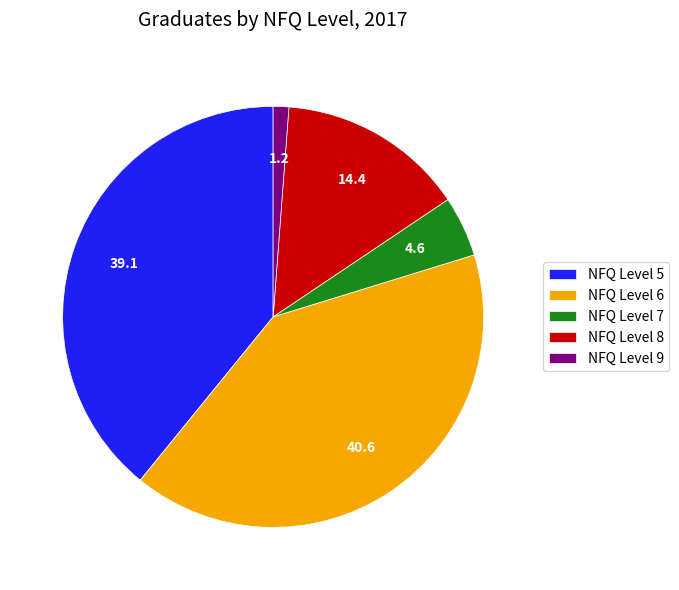

Is NFQ Level 6 the majority of the pie?

No